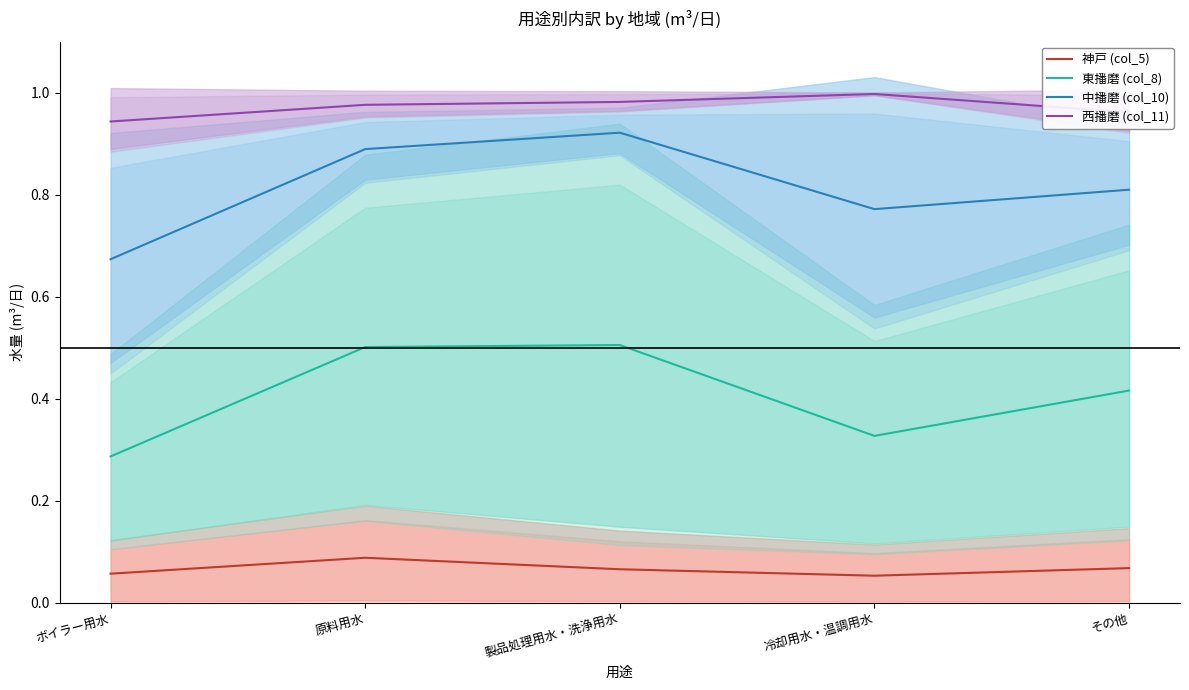

Rank the series by their average value, from highest to lowest.

西播磨 (col_11), 中播磨 (col_10), 東播磨 (col_8), 神戸 (col_5)